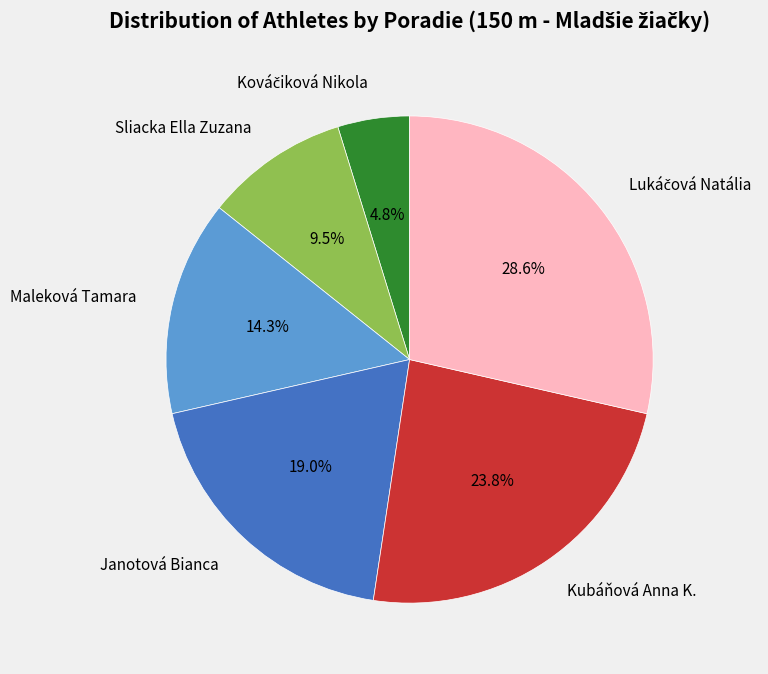

True or false: Janotová Bianca accounts for 9% of the total.

False